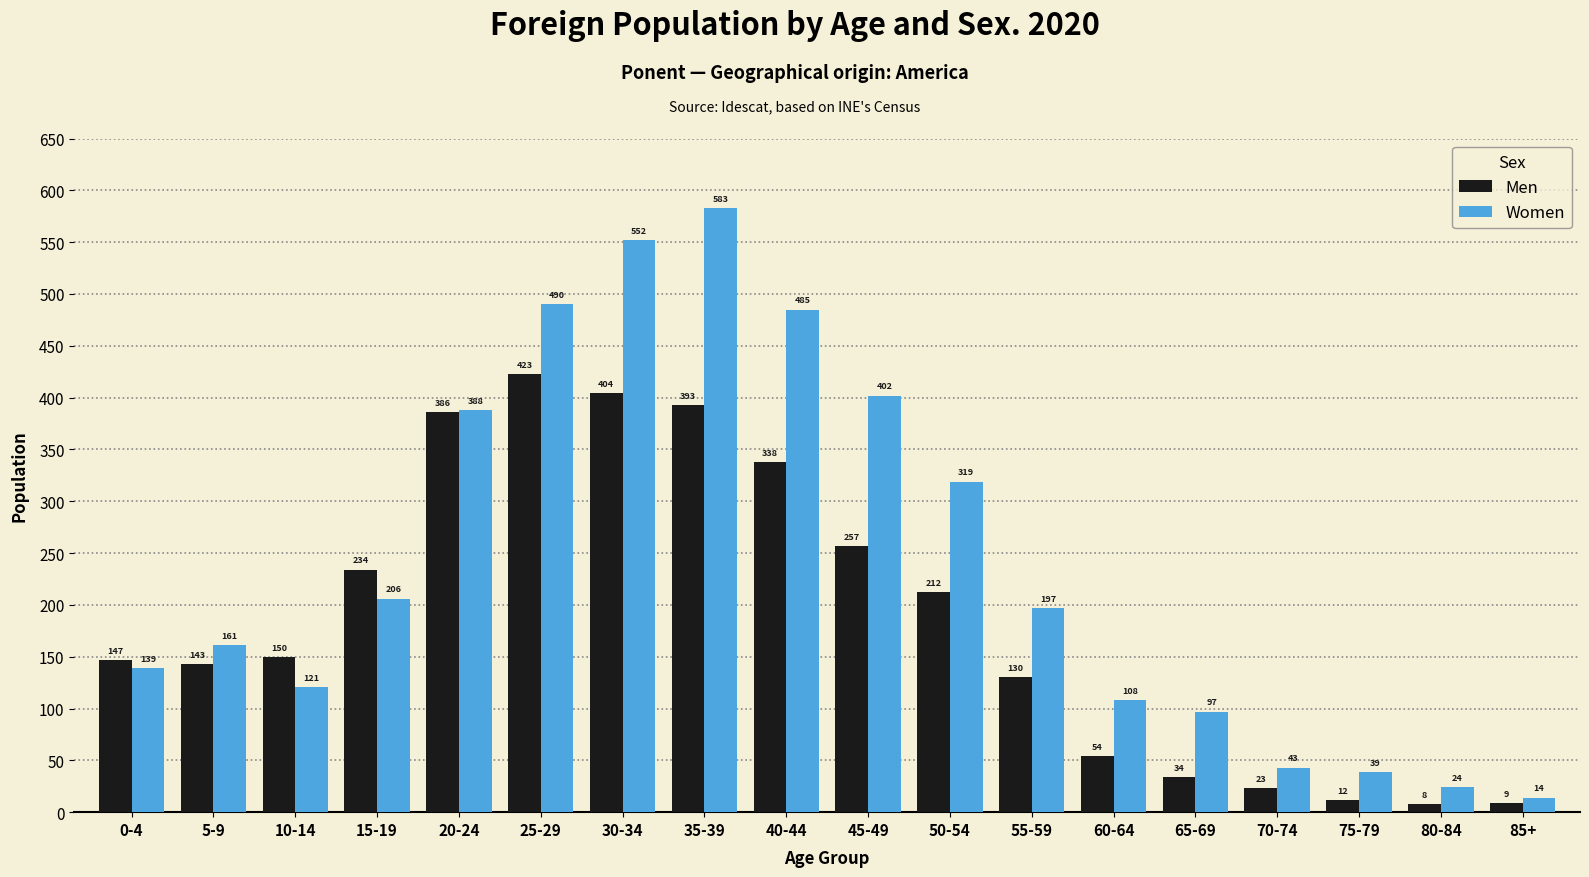

How many data points in Men are less than 150?

9